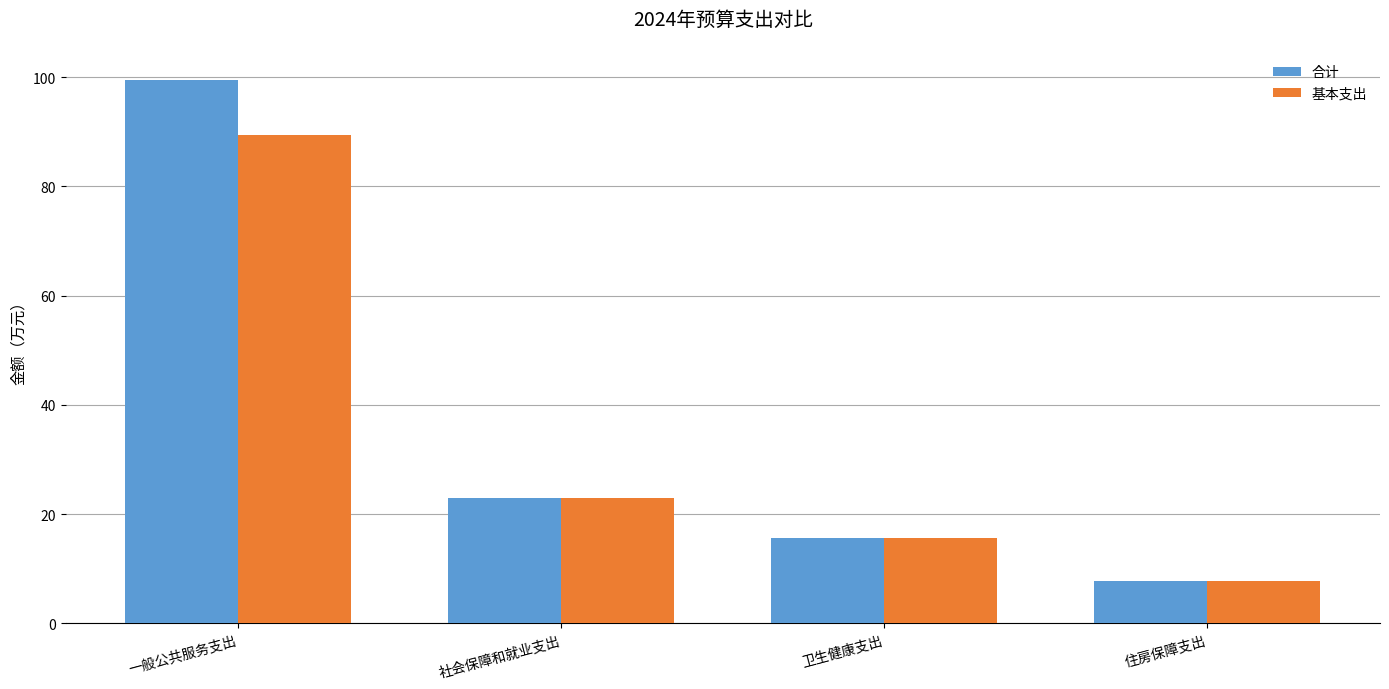

What is the maximum value for 基本支出?

89.5